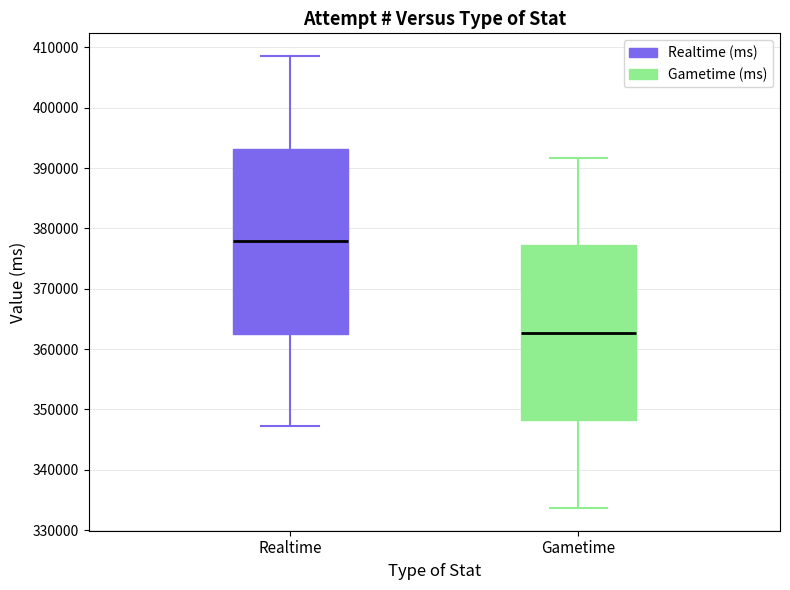

Which box has the lowest median line?

Gametime